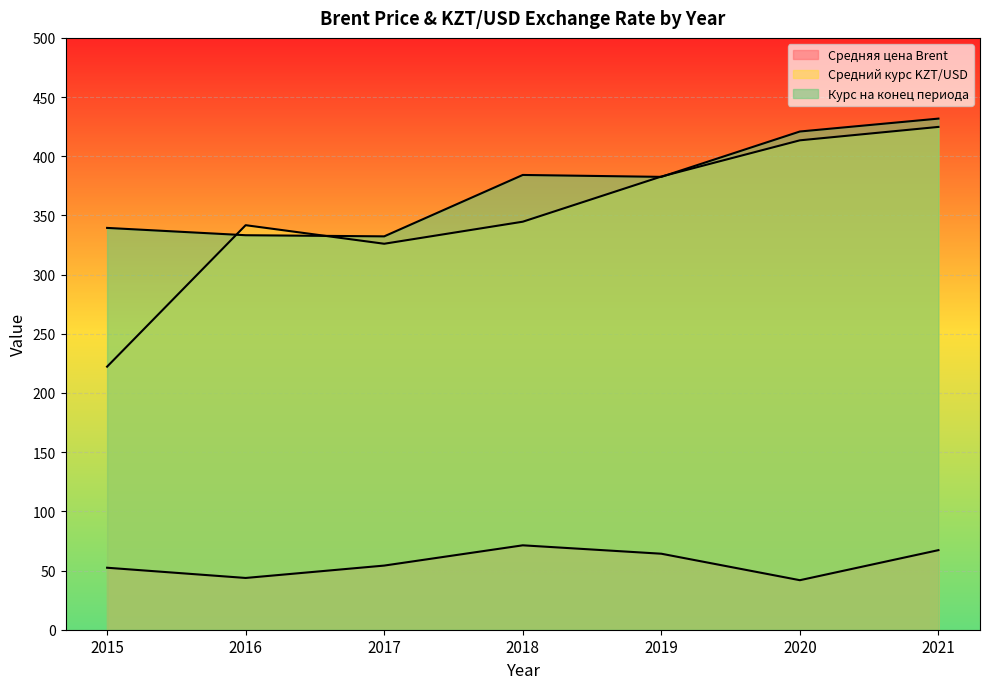

Reading left to right, list all the values displayed in this chart.

Средняя цена Brent: 52.4	43.7	54.2	71.3	64.2	41.8	67.2
Средний курс KZT/USD: 222.2	341.8	326.1	344.7	382.9	413.5	424.8
Курс на конец периода: 339.5	333.3	332.3	384.2	382.6	420.9	431.8